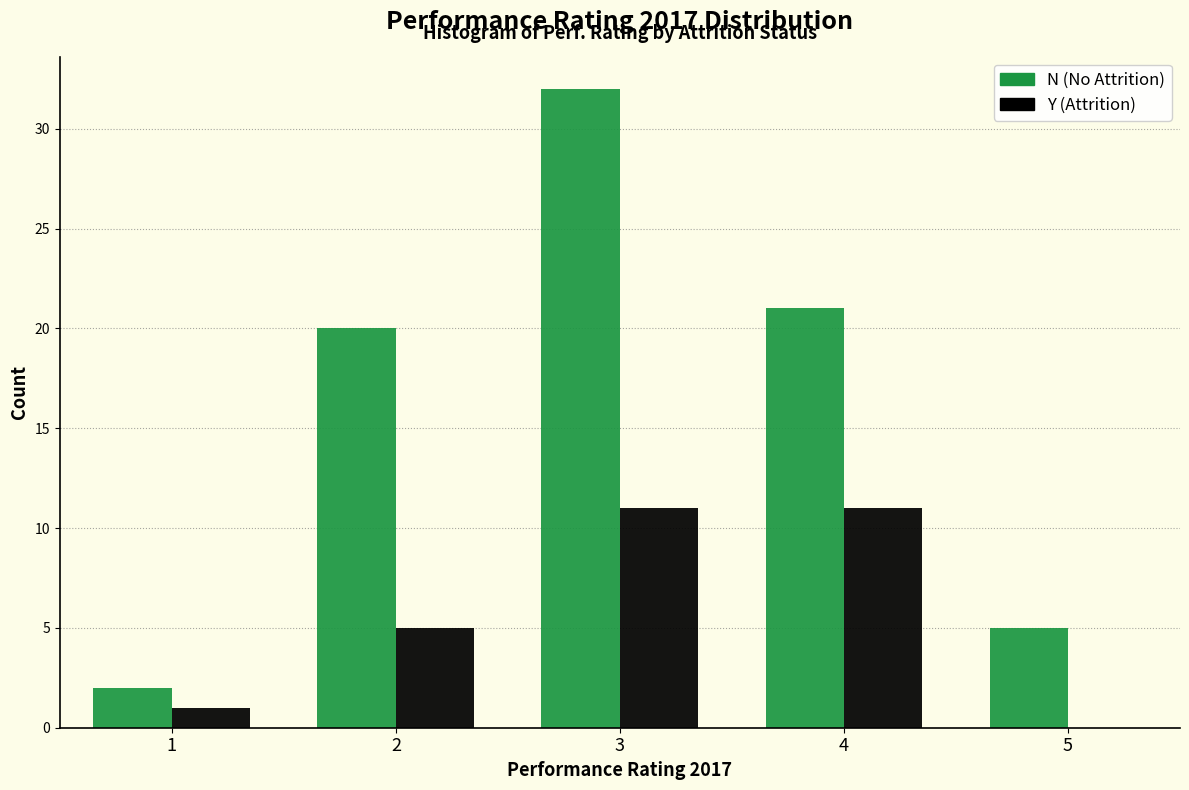

Reading left to right, what are all the values shown in this chart?

N (No Attrition): 1=2	2=20	3=32	4=21	5=5
Y (Attrition): 1=1	2=5	3=11	4=11	5=0